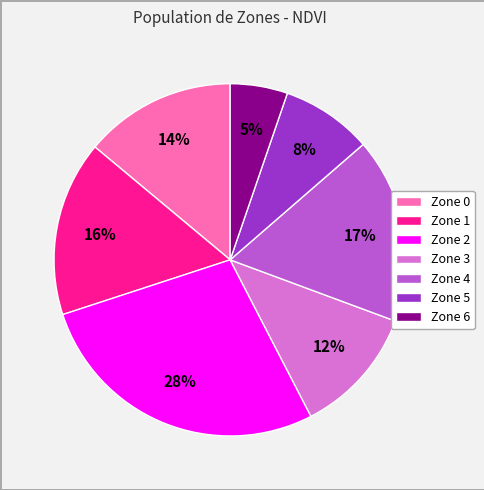

Which has a higher value, Zone 5 or Zone 1?

Zone 1